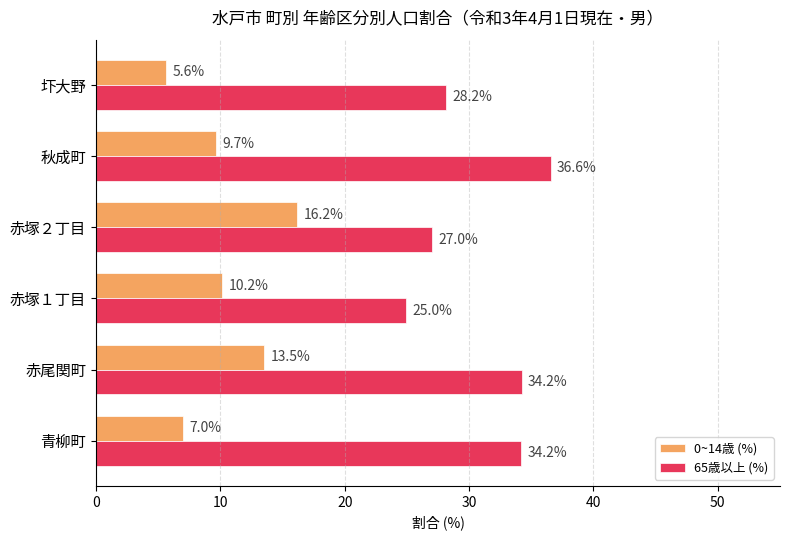

Rank the series by their average value, from lowest to highest.

0~14歳 (%), 65歳以上 (%)